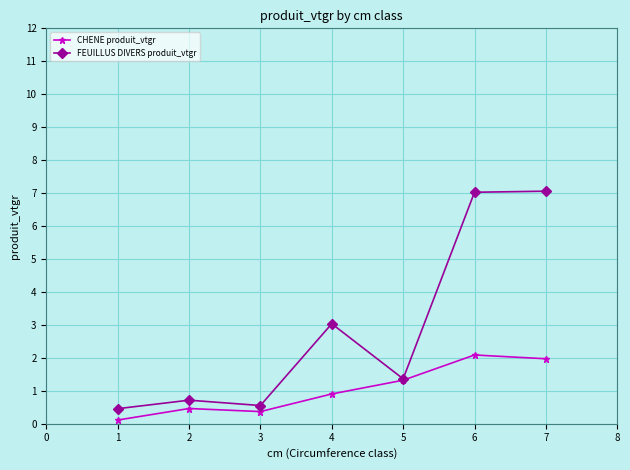

True or false: FEUILLUS DIVERS produit_vtgr has more than 0 interior local peaks.

True